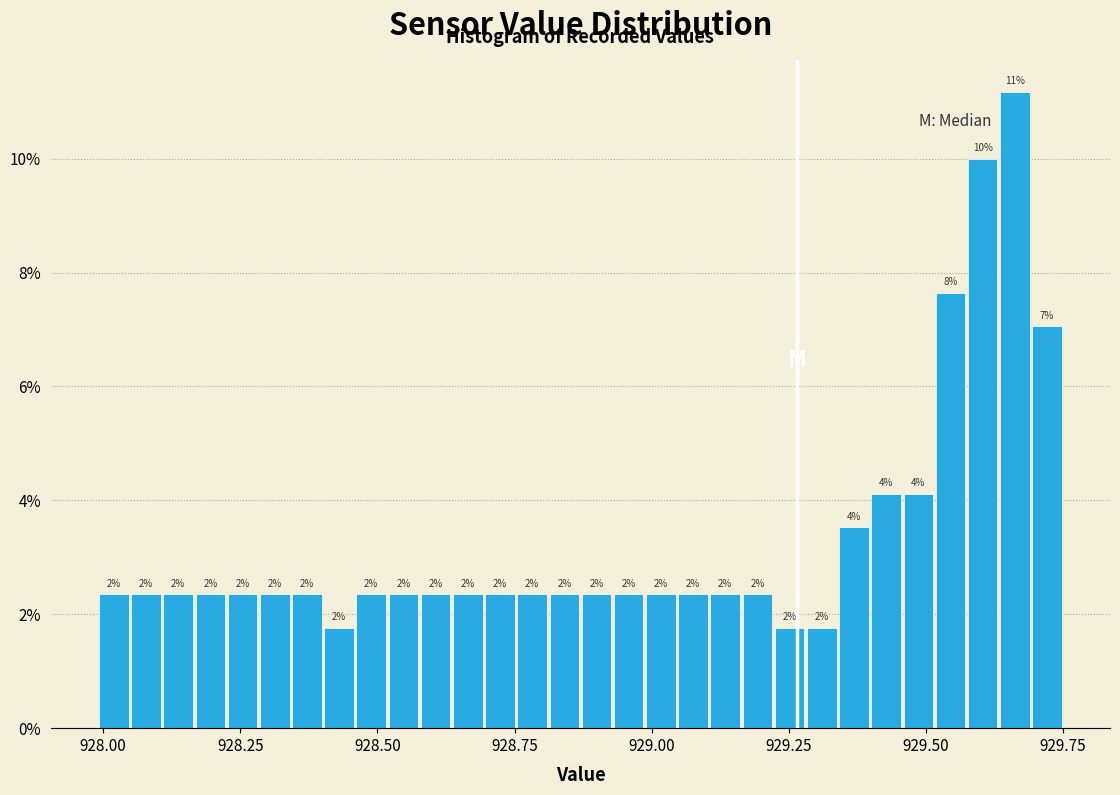

Read against the x-axis, roughly where is the centre of the tallest bar?

929.65